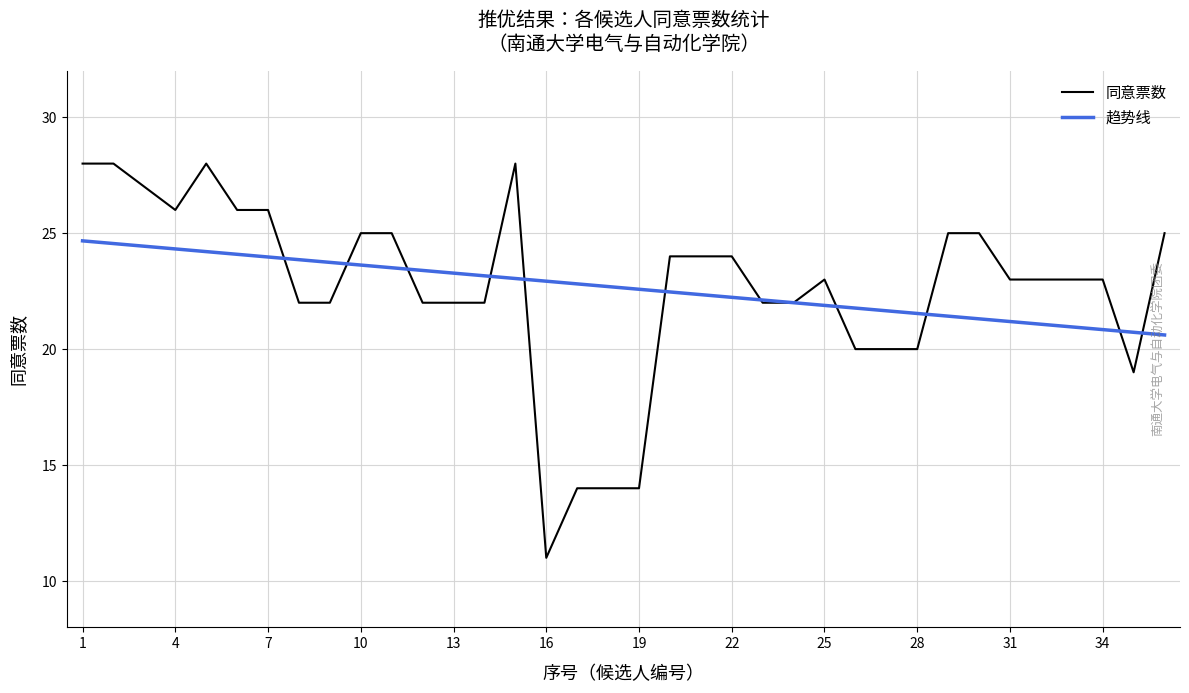

Which series has the largest range (max minus min)?

同意票数